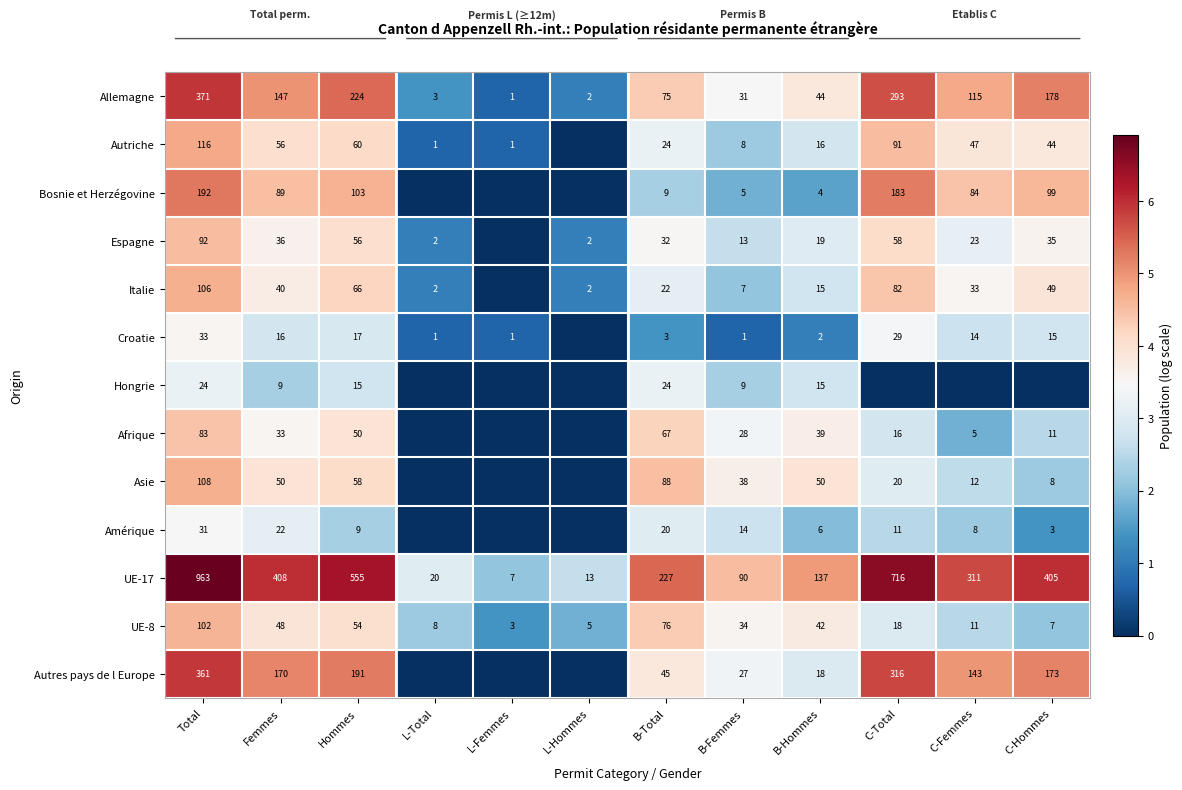

The value of Asie at C-Hommes is 3.2. True or false?

False